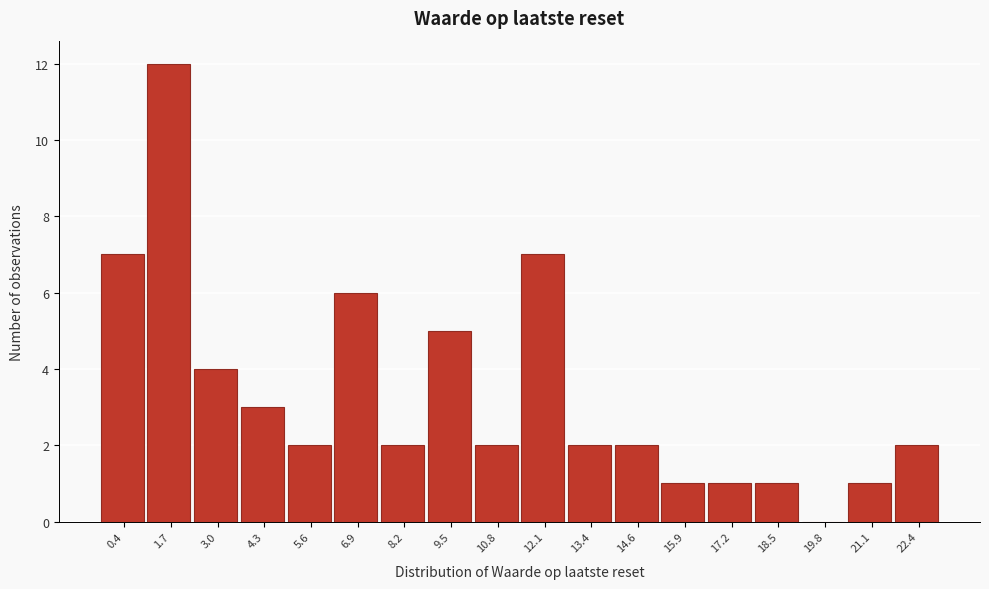

Reading left to right, extract all data points from this chart.

0.4=7	1.7=12	3.0=4	4.3=3	5.6=2	6.9=6	8.2=2	9.5=5	10.8=2	12.1=7	13.4=2	14.6=2	15.9=1	17.2=1	18.5=1	19.8=0	21.1=1	22.4=2